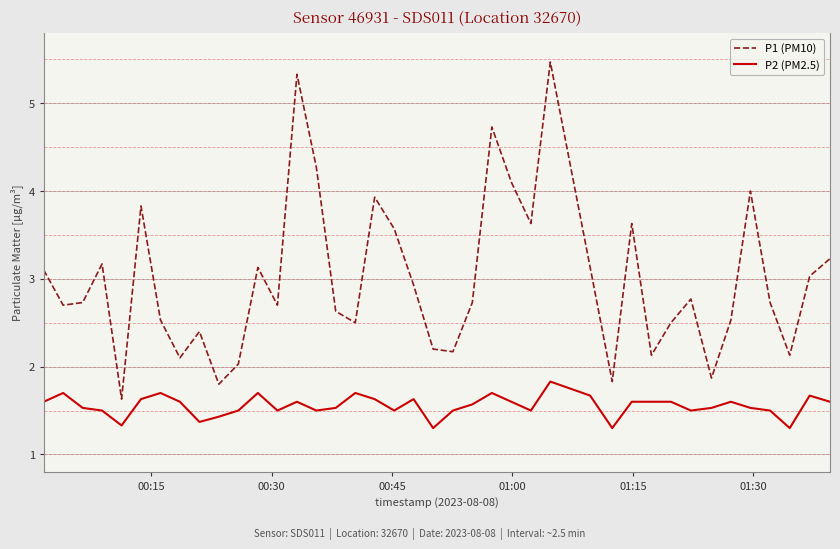

Which series has the largest total across all categories?

P1 (PM10)